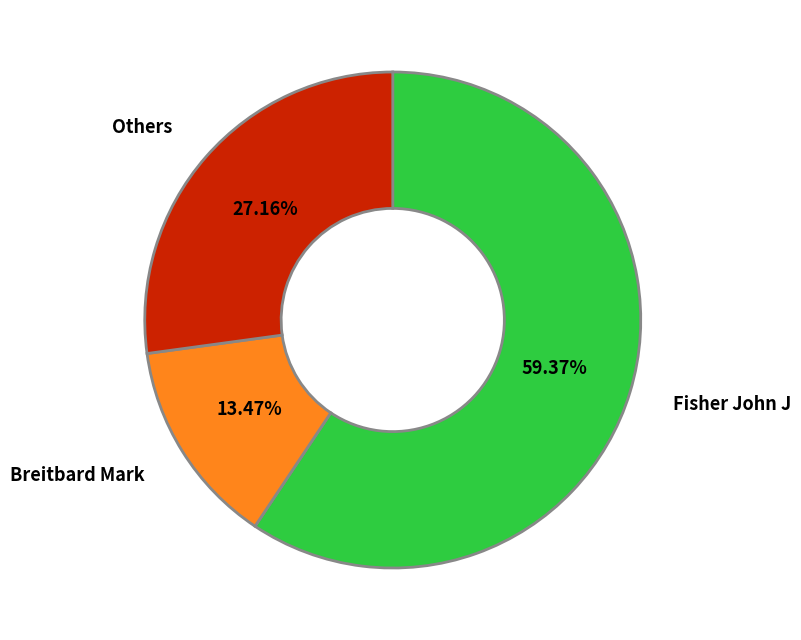

Is there any slice that represents more than half of the pie?

Yes